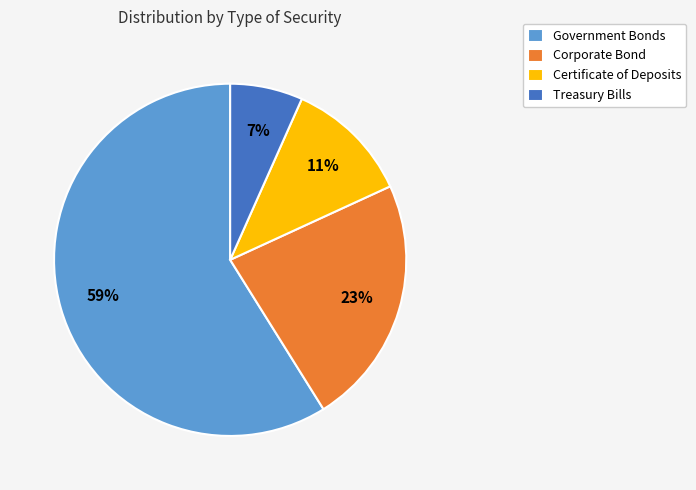

Which category has the smallest portion of the pie?

Treasury Bills